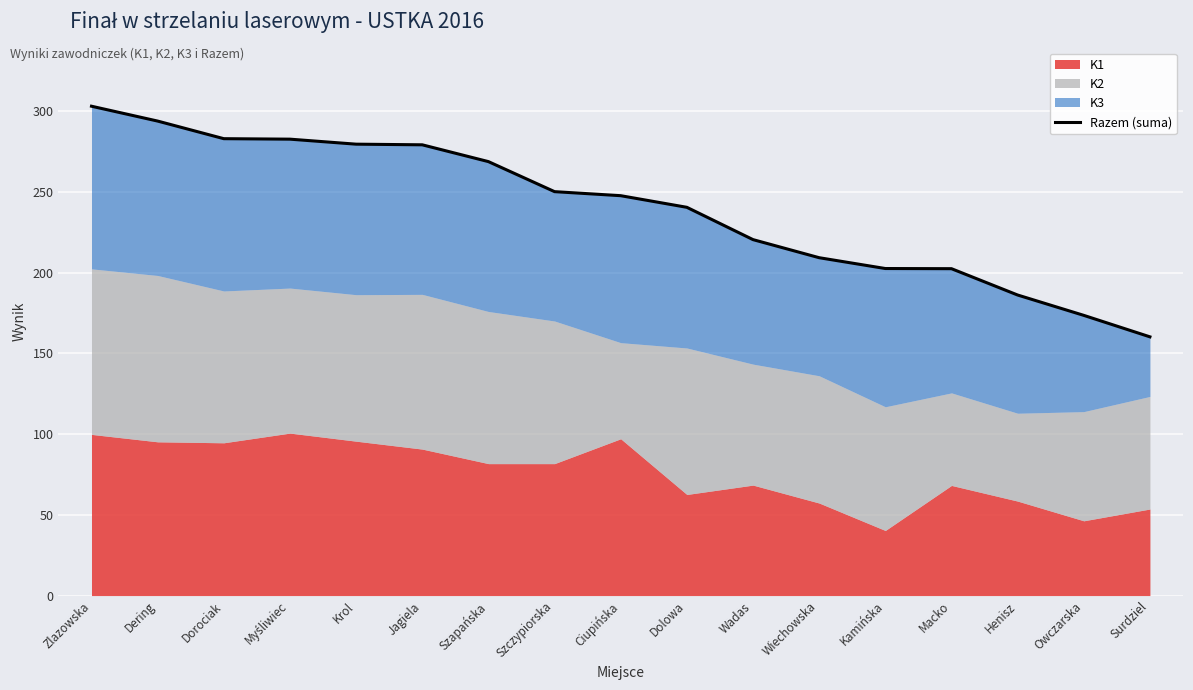

Is it true that the value at Ciupińska is 247.6?

True